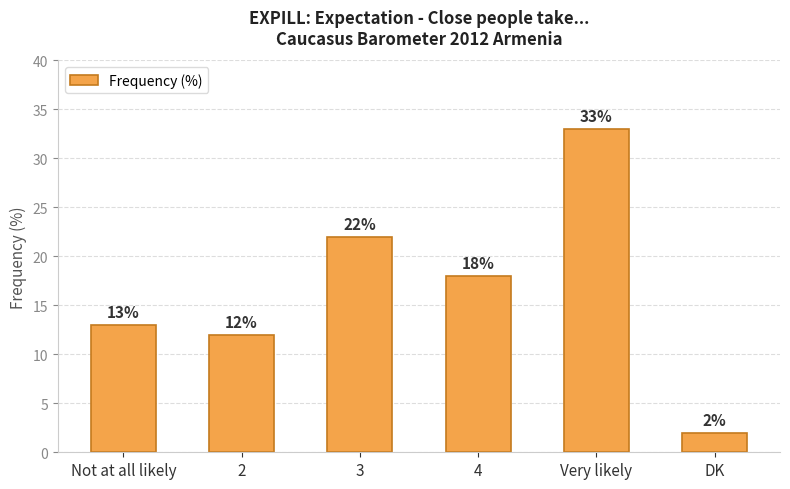

At which category does the chart reach its peak across all series?

Very likely